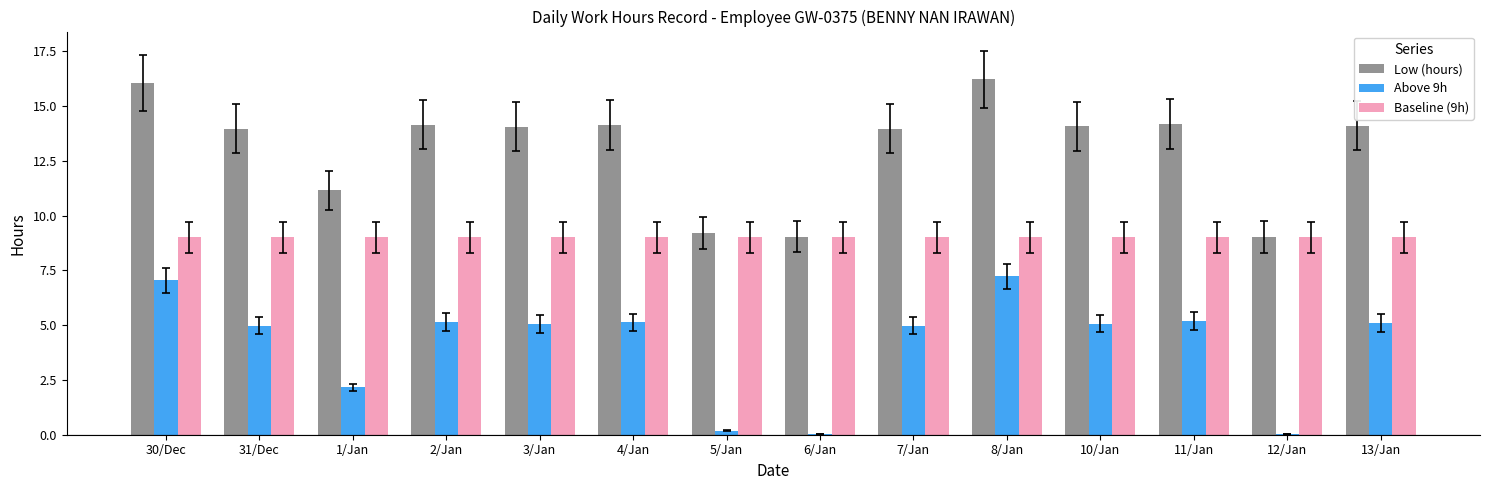

What is the sum of all Low (hours) values?

183.3